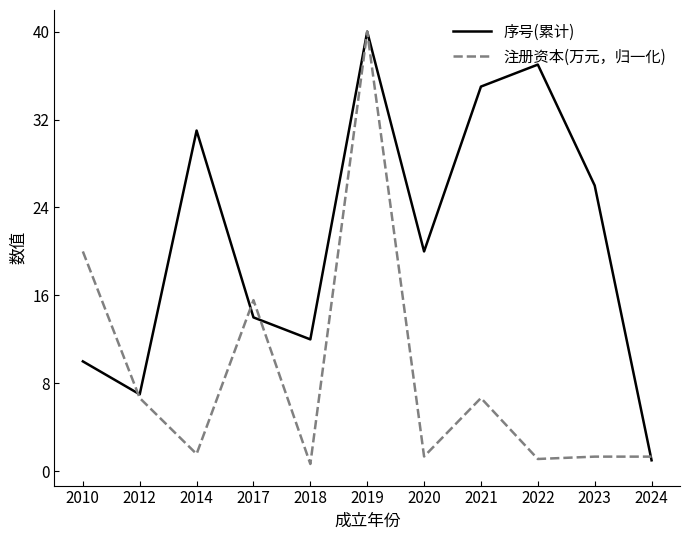

Which label corresponds to the largest value in the chart?

2019